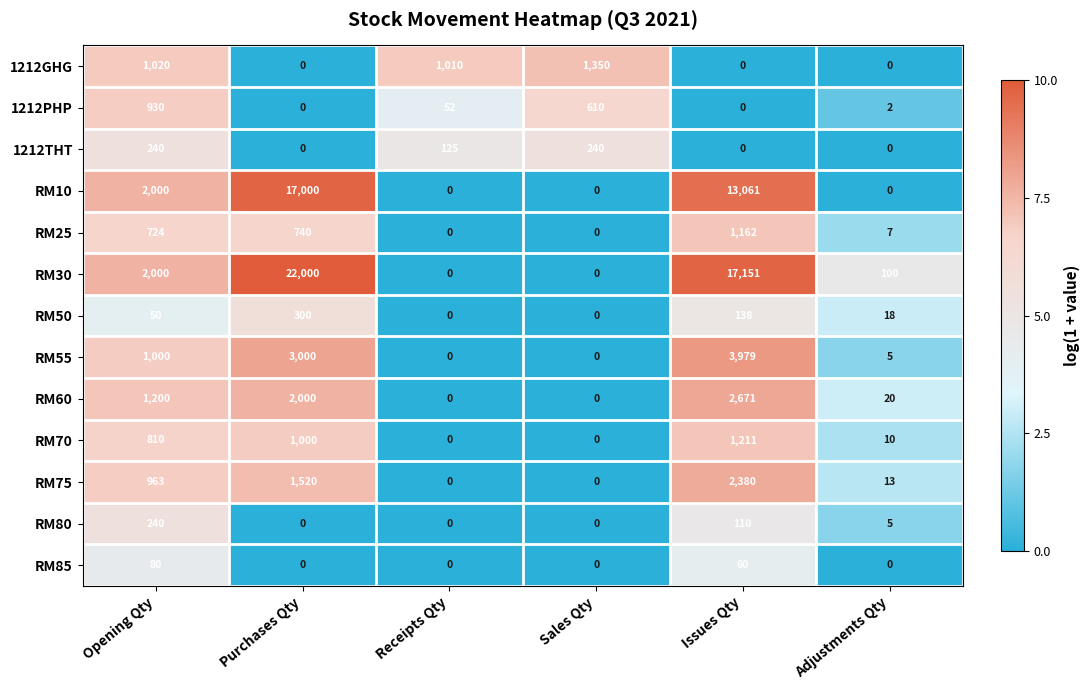

The value of RM75 at Sales Qty is -1076. True or false?

False